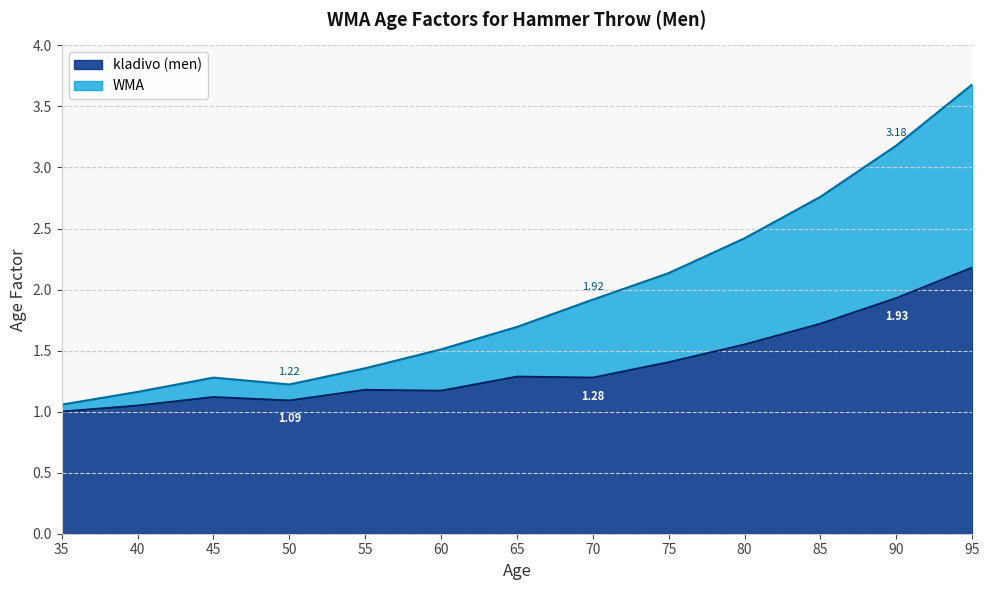

Which has a higher value, 55 or 35?

55